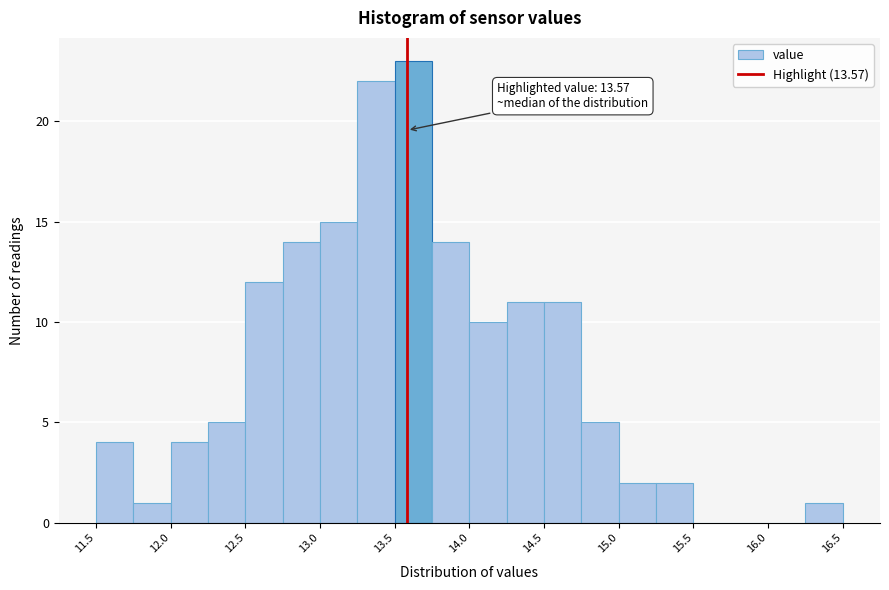

Which range on the x-axis has the tallest bar?

13.50 to 13.75